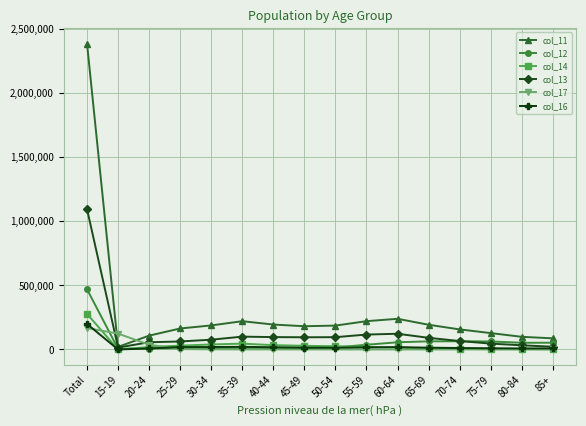

At which label does col_11 reach its peak?

Total